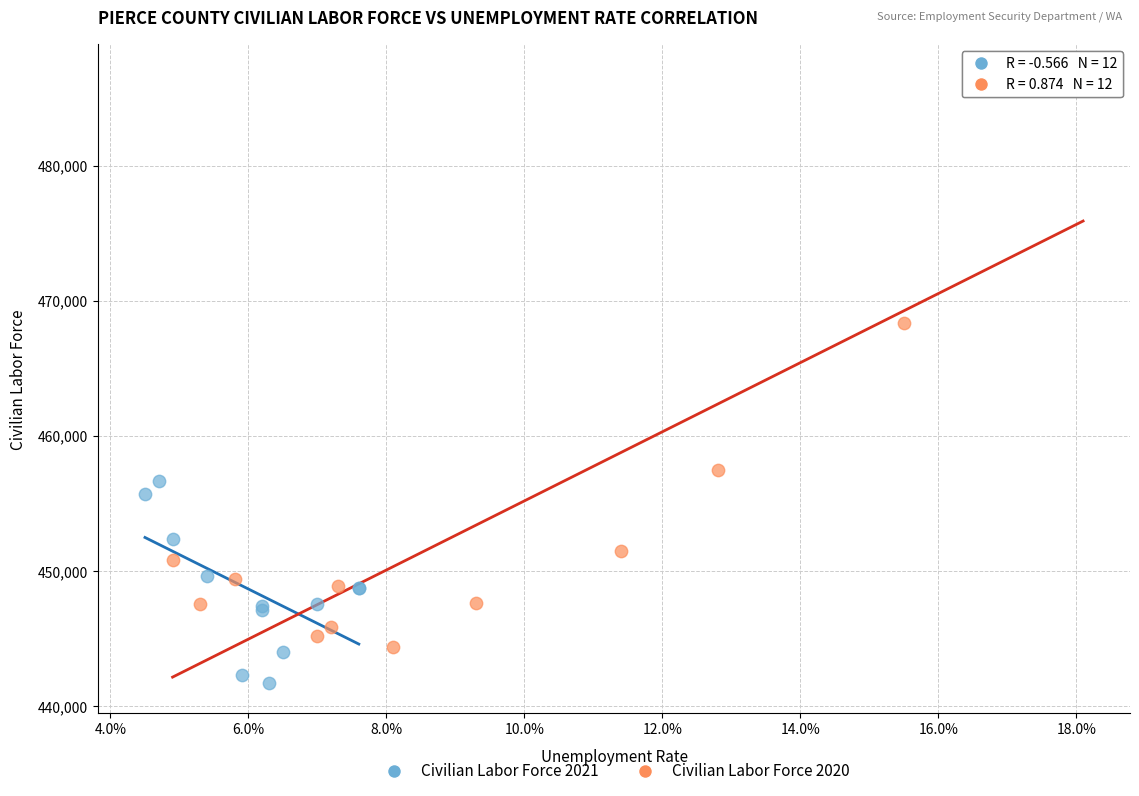

Which series has the widest spread of Y values?

Civilian Labor Force 2020